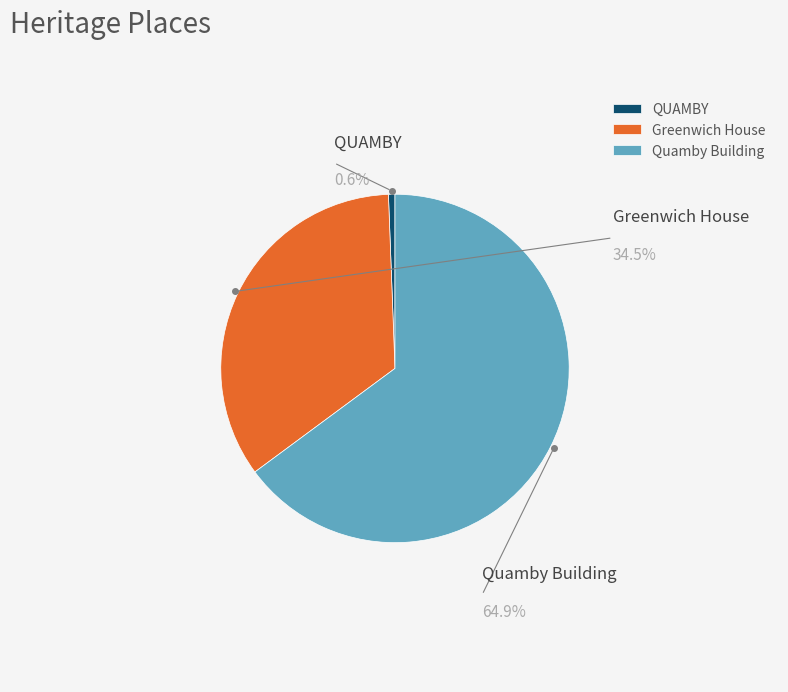

Rank the categories by value from lowest to highest.

QUAMBY, Greenwich House, Quamby Building